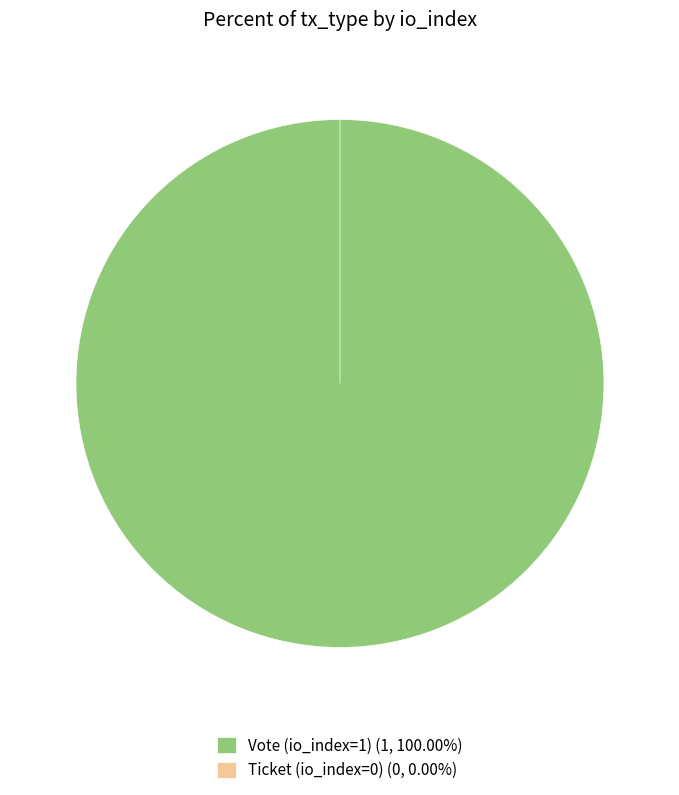

How many segments does this pie chart have?

2